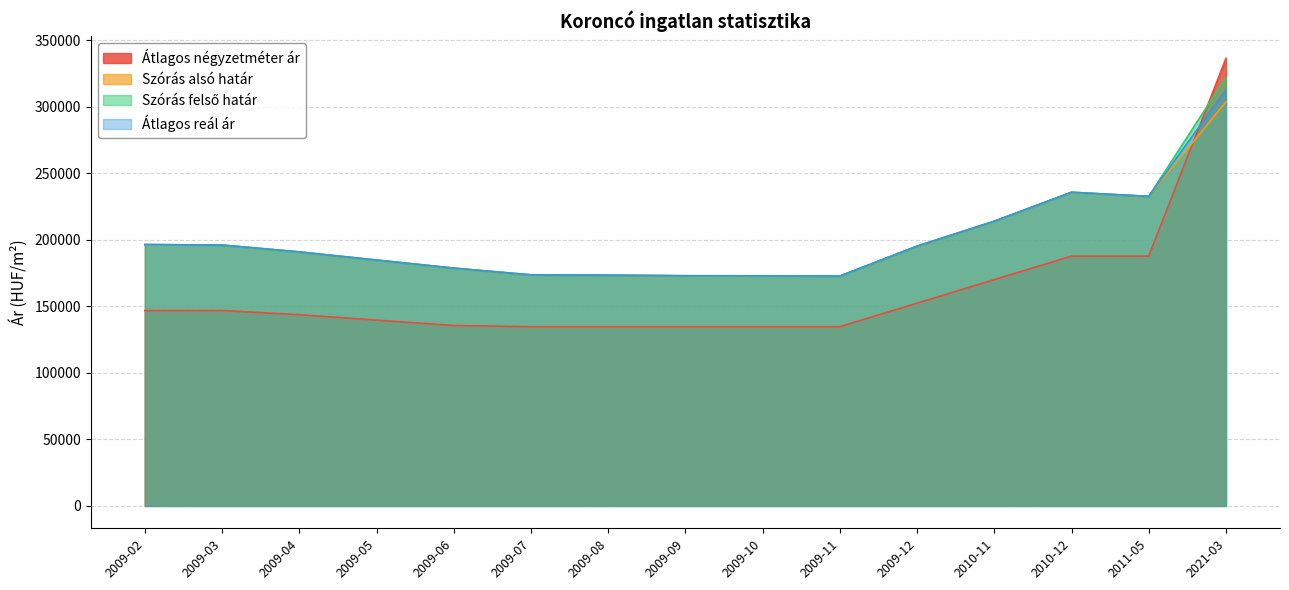

Which series has the largest total across all categories?

Szórás felső határ